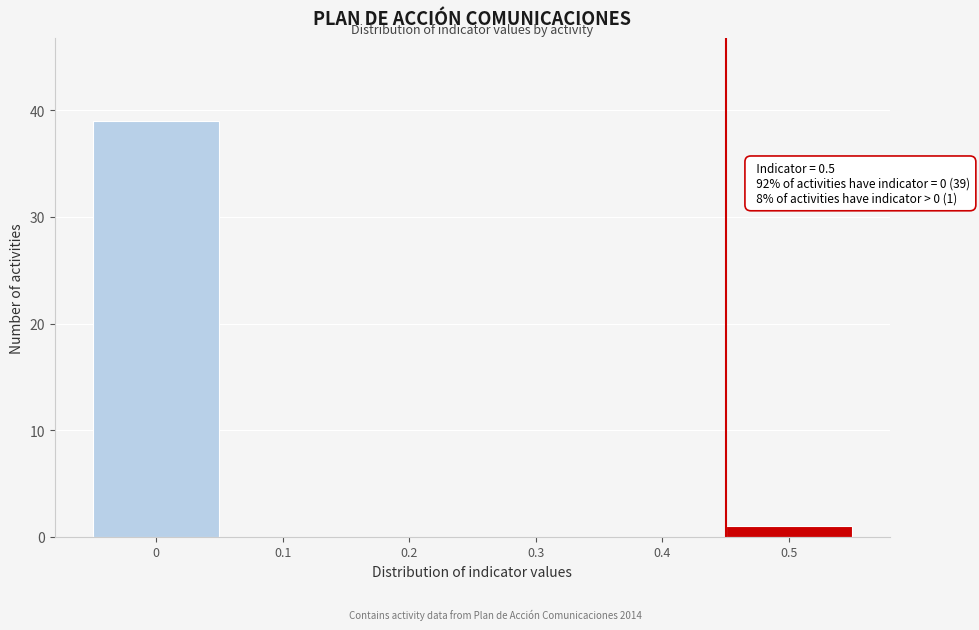

Reading left to right, list all the values displayed in this chart.

0=39	0.1=0	0.2=0	0.3=0	0.4=0	0.5=1